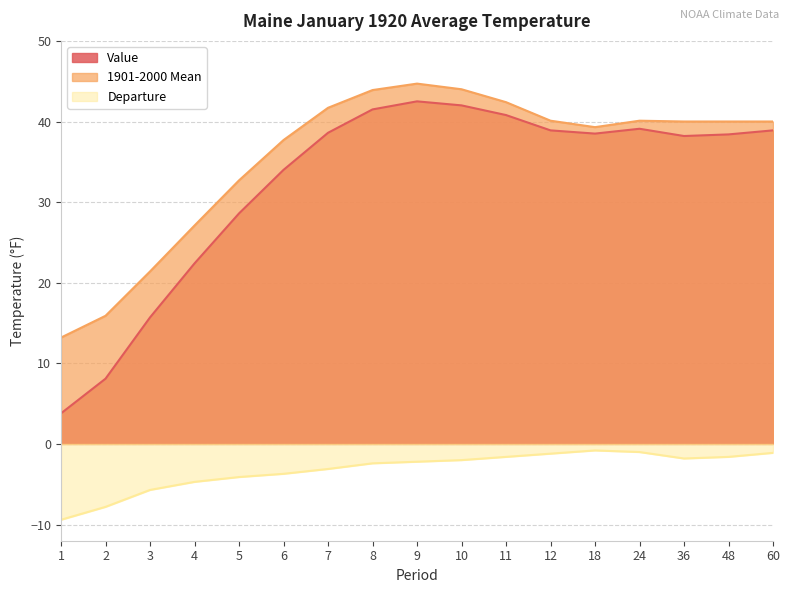

Between 5 and 12, which series saw the biggest shift?

Value